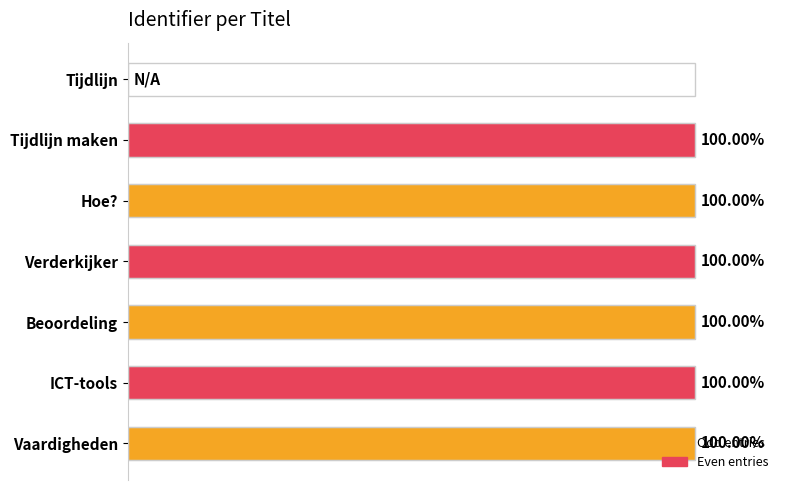

Are the bars horizontal?

Yes